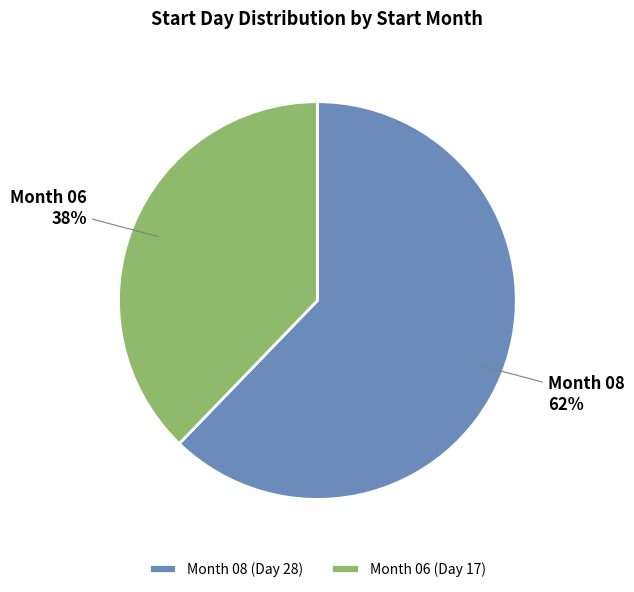

Rank the categories by value from lowest to highest.

Month 06 (Day 17), Month 08 (Day 28)